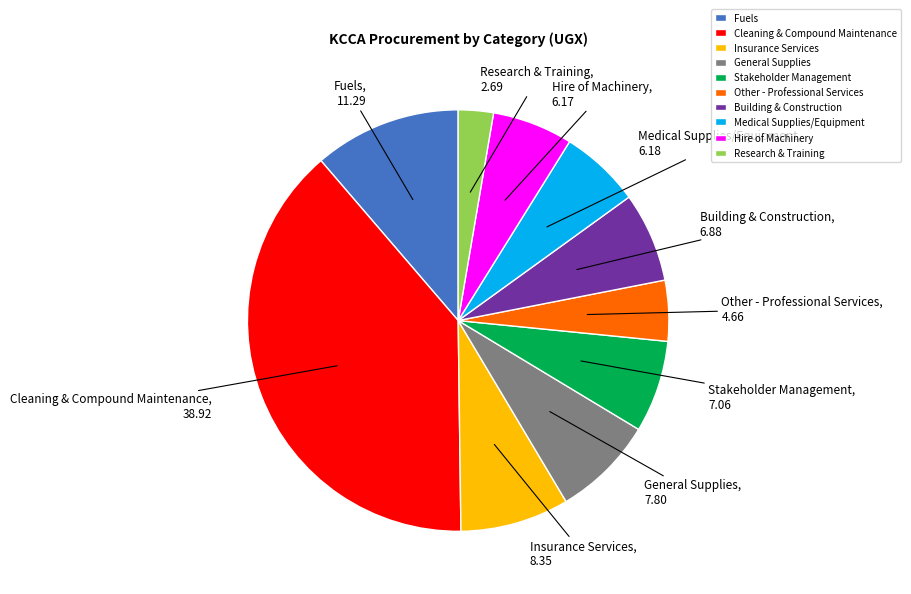

How many slices are in this pie chart?

10